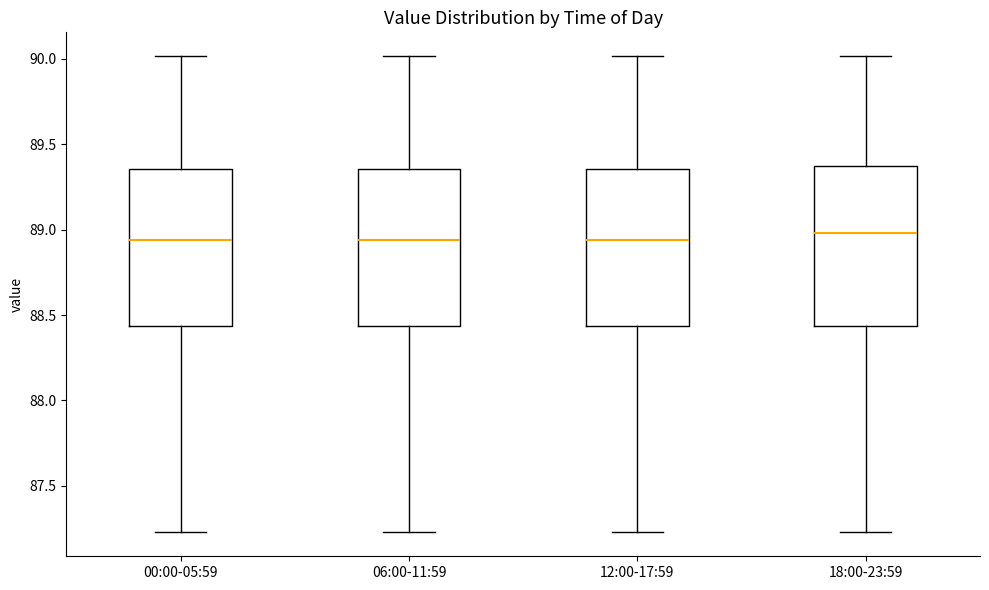

Where does the upper whisker of the box for 12:00-17:59 end on the y-axis? The values are not printed on the chart, so give them approximately, as read against the axis.

90.00